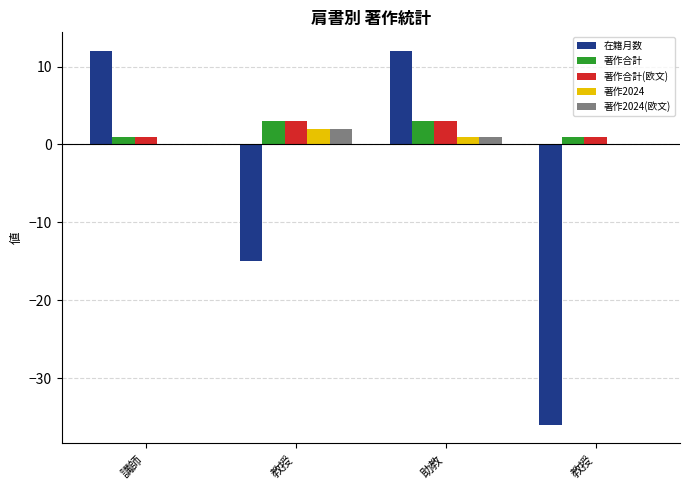

Between 講師 and 助教, which is larger?

講師